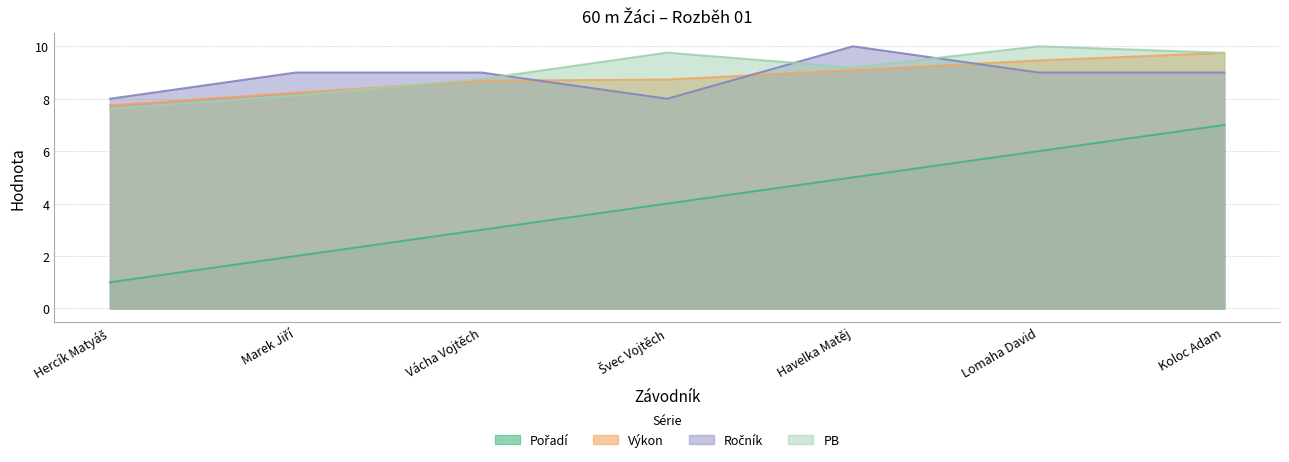

Which category has the highest value in the PB series?

Lomaha David